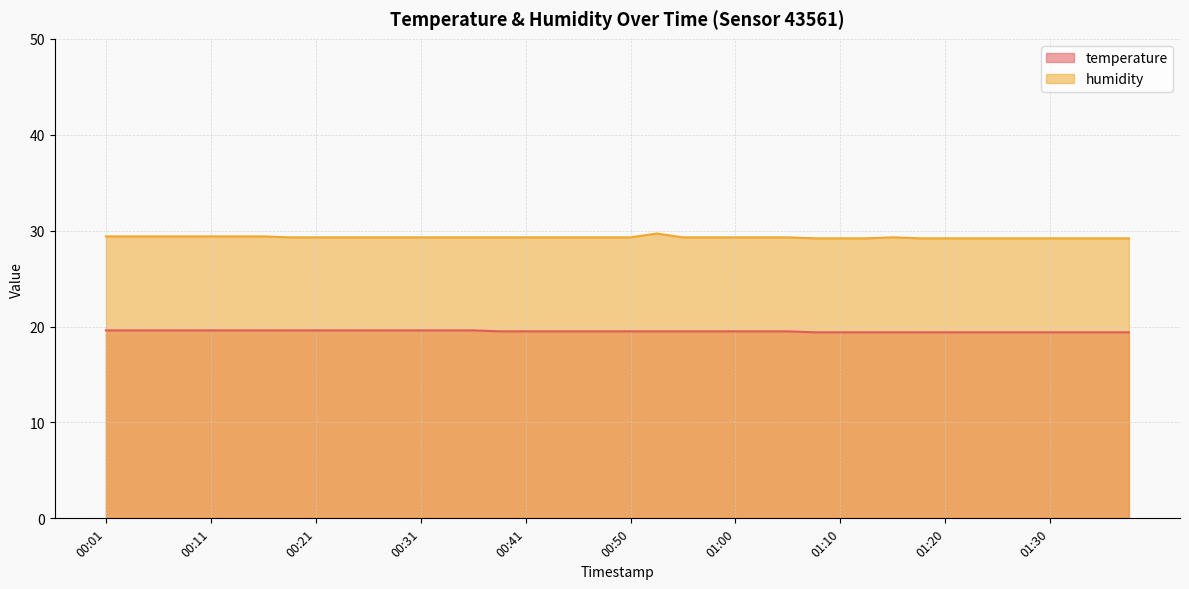

What is the average value of the humidity series?

29.3